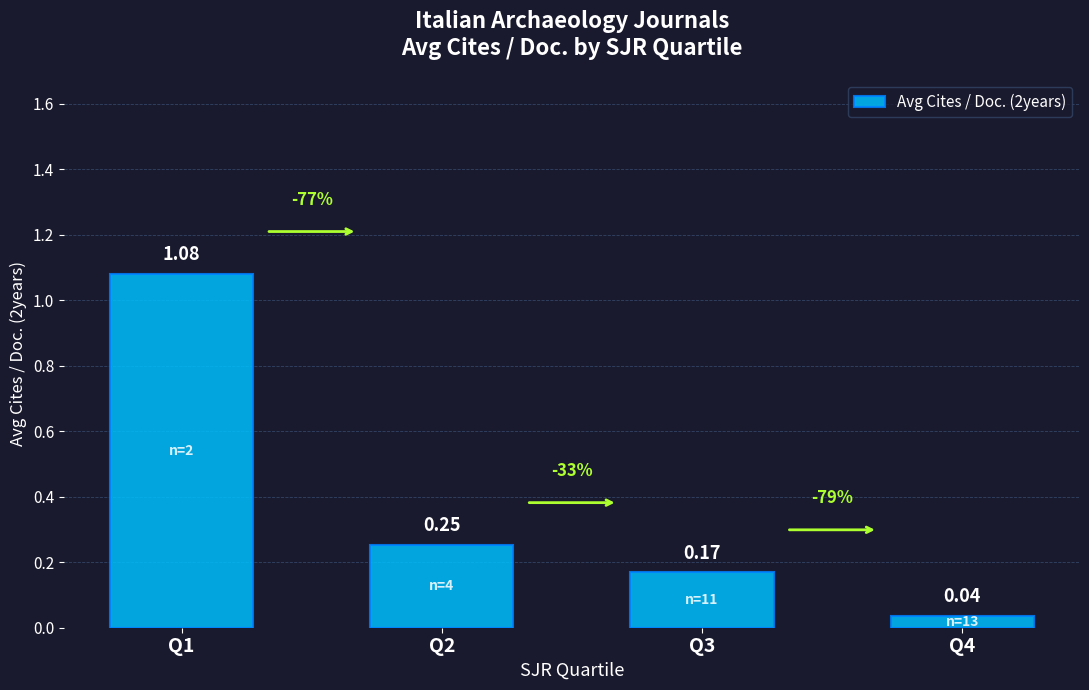

What is the sum of all values?

1.5